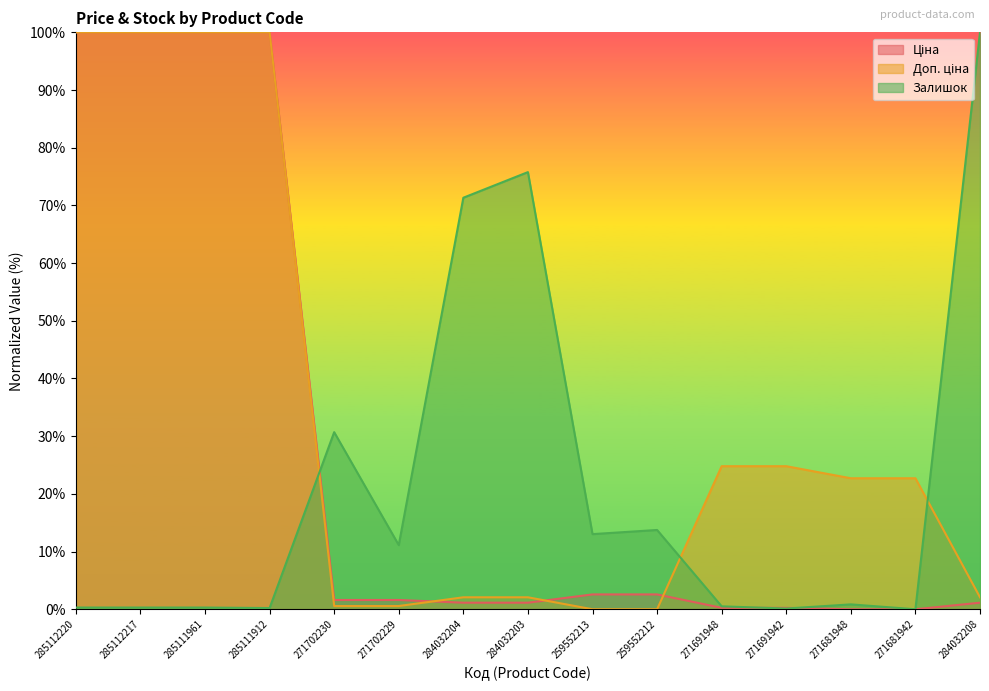

At how many categories does at least one series exceed 92?

5